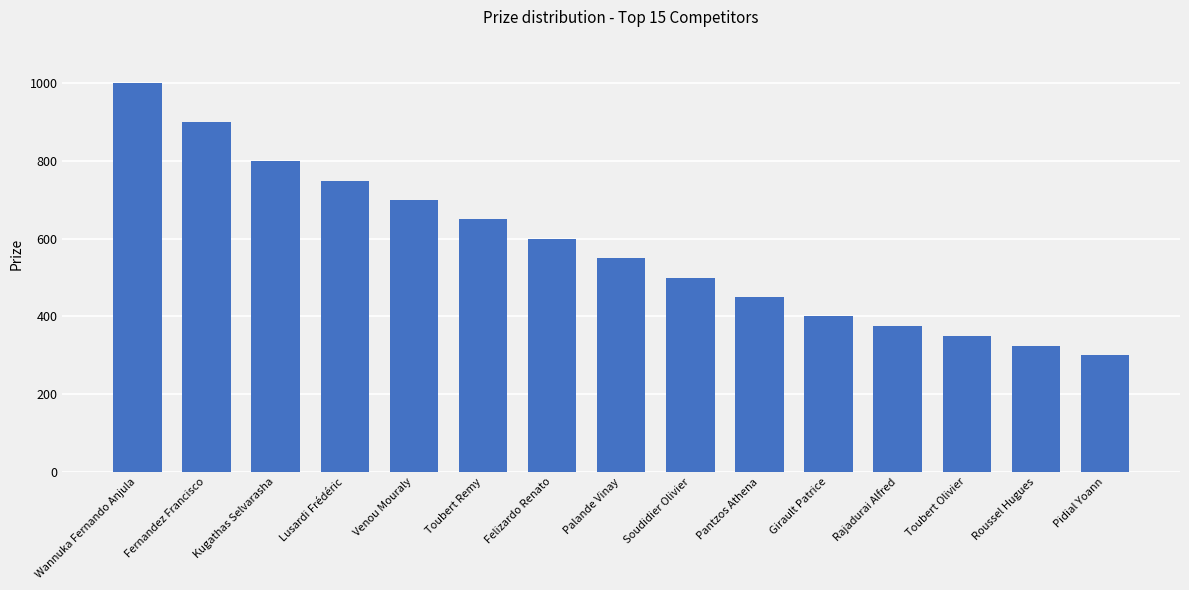

How many series are shown in this chart?

1